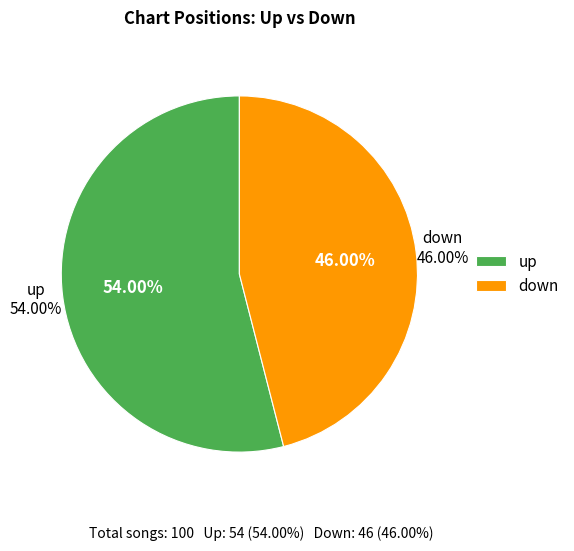

To the nearest percent, what percentage of the pie is down?

46%